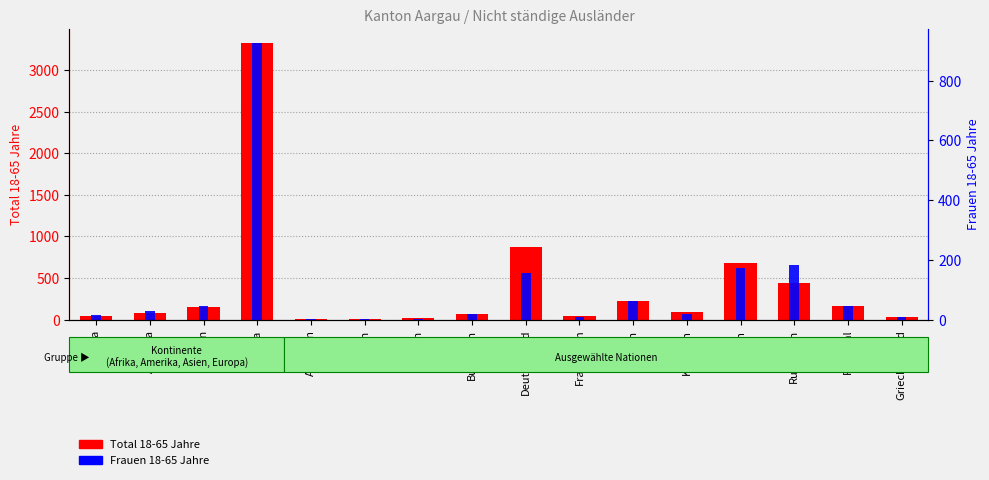

What is the difference between the maximum and minimum values in the Frauen 18-65 Jahre series?

926